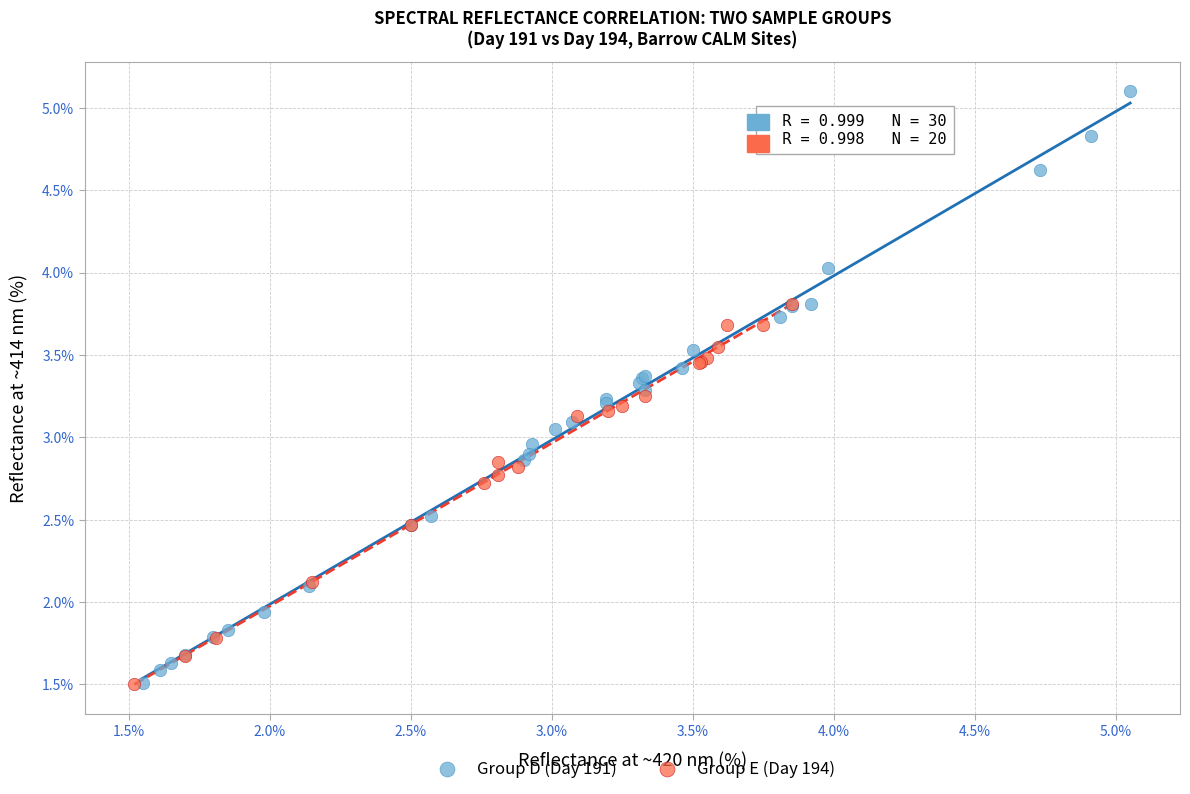

Which series has the widest spread of Y values?

Group D (Day 191)